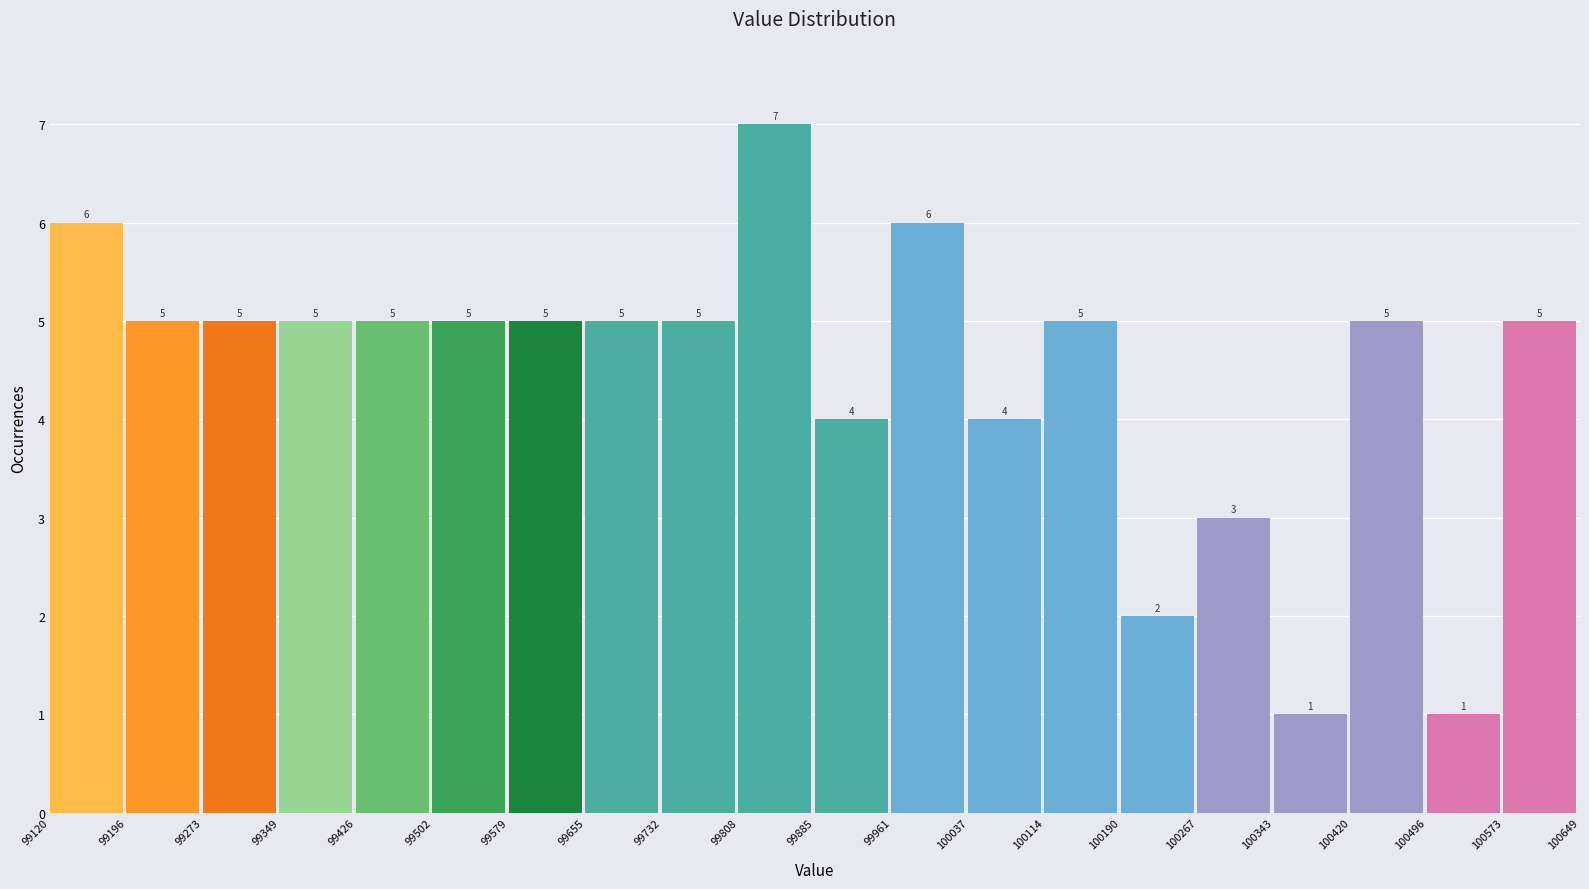

How tall is the bar that spans 99502 to 99579 on the x-axis?

5